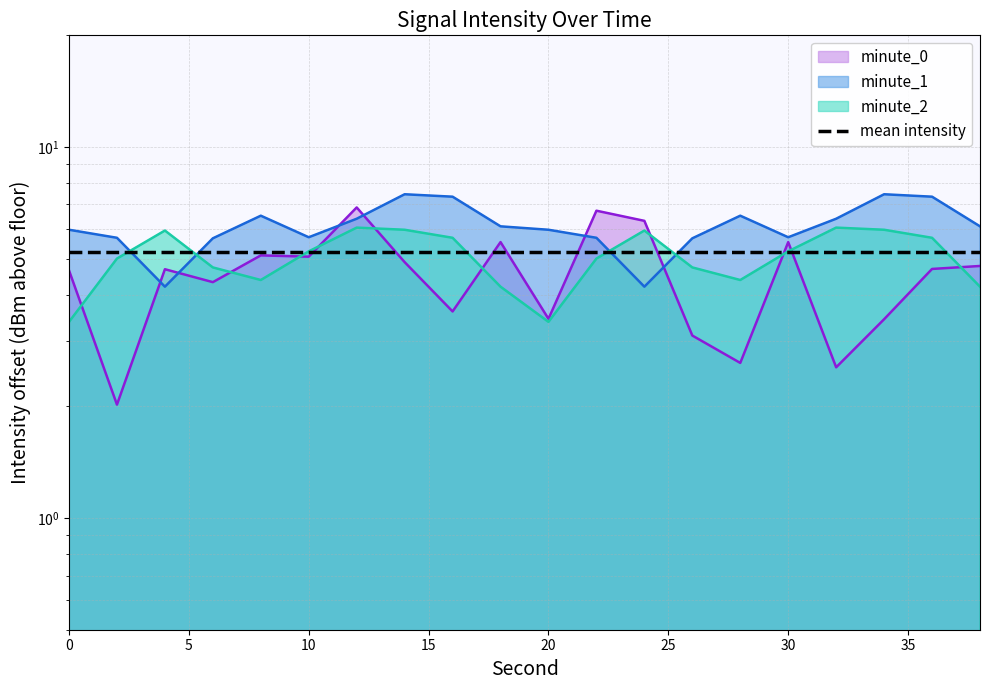

In minute_1, how many points are lower than both neighbors (excluding endpoints)?

4